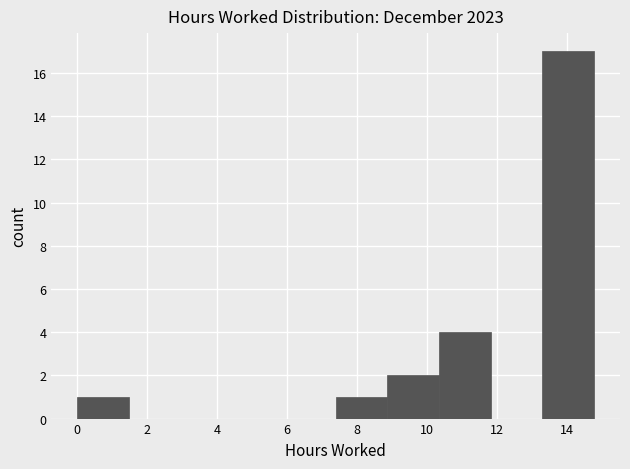

Over which range of the x-axis is the bar tallest?

13.4 to 14.8